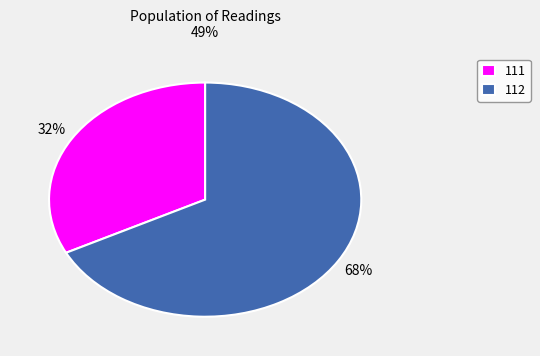

How many segments does this pie chart have?

2